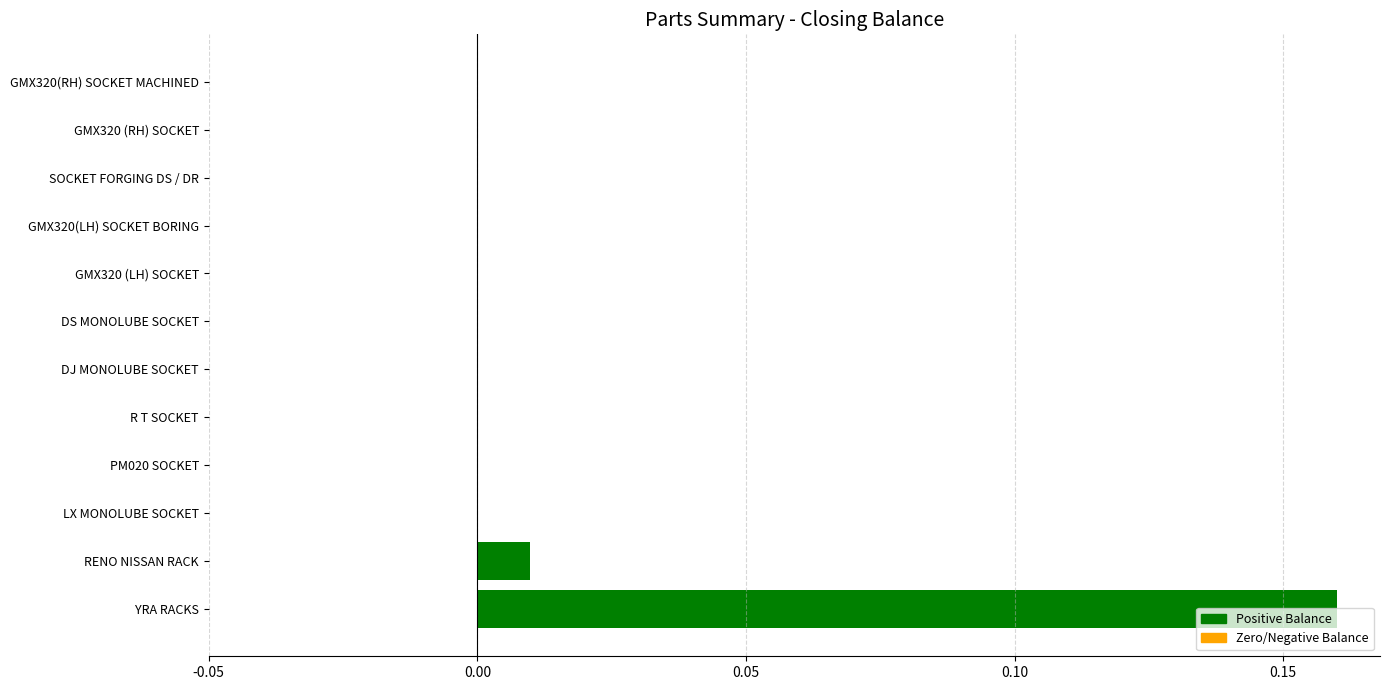

The value at SOCKET FORGING DS / DR is -0.1. True or false?

False